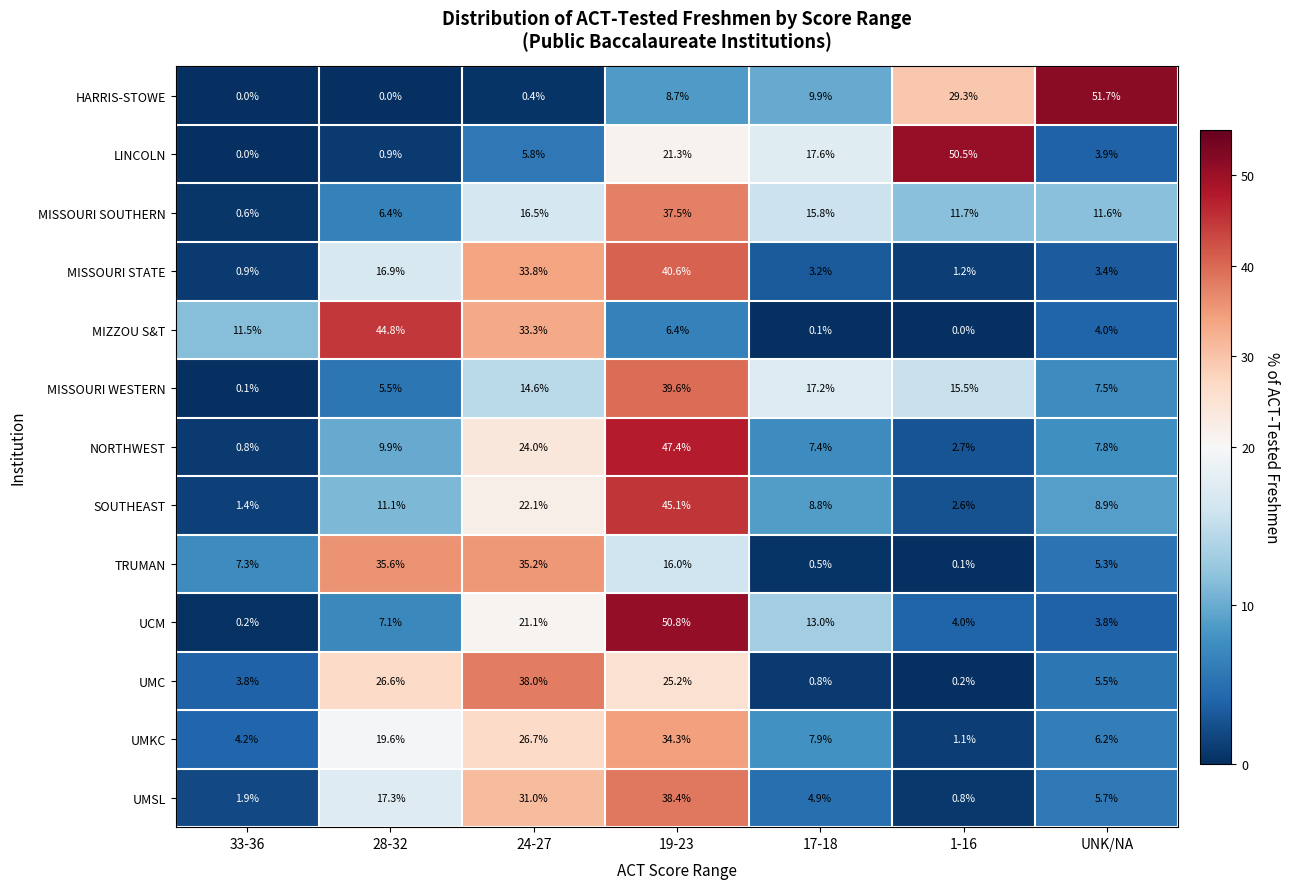

What is the average value of the UCM series?

14.3